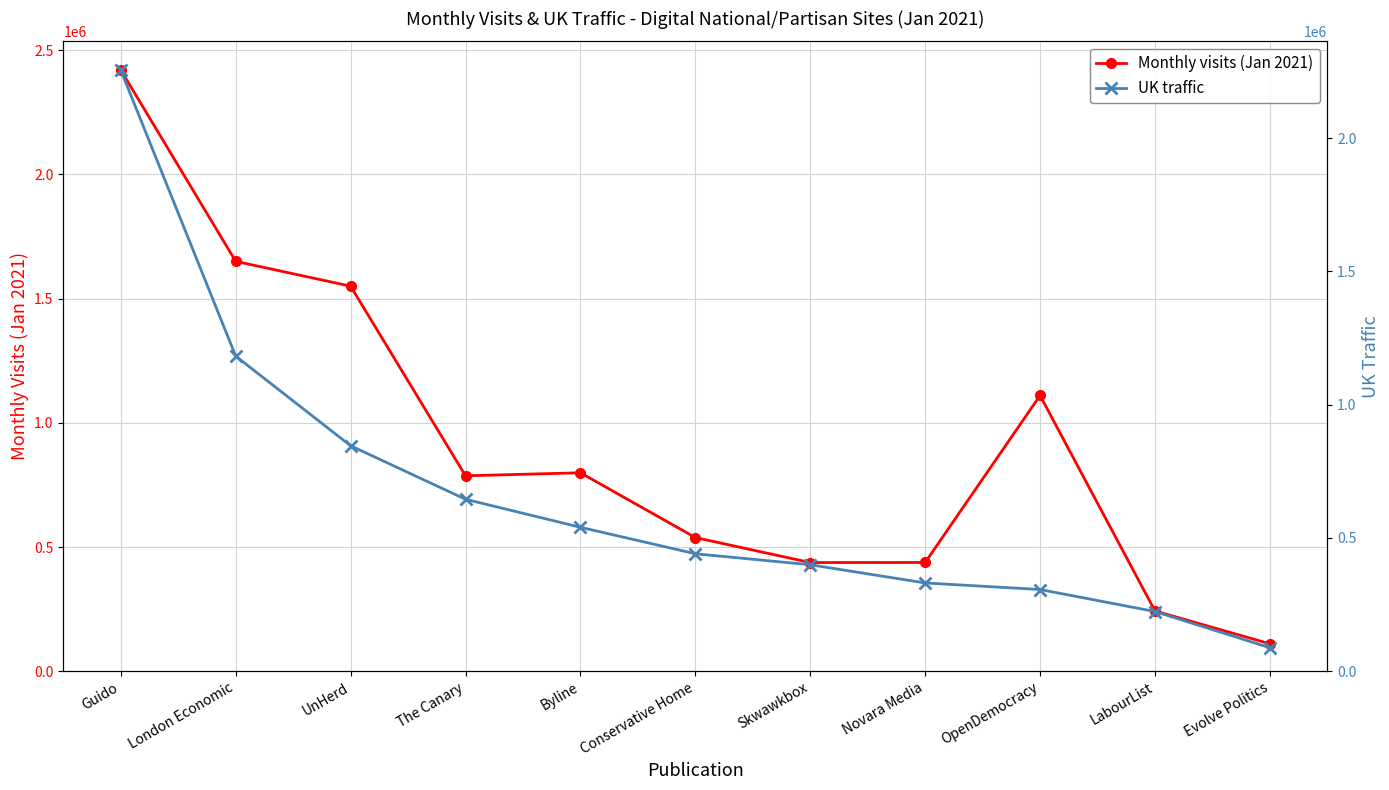

Which label corresponds to the smallest value in the chart?

Evolve Politics